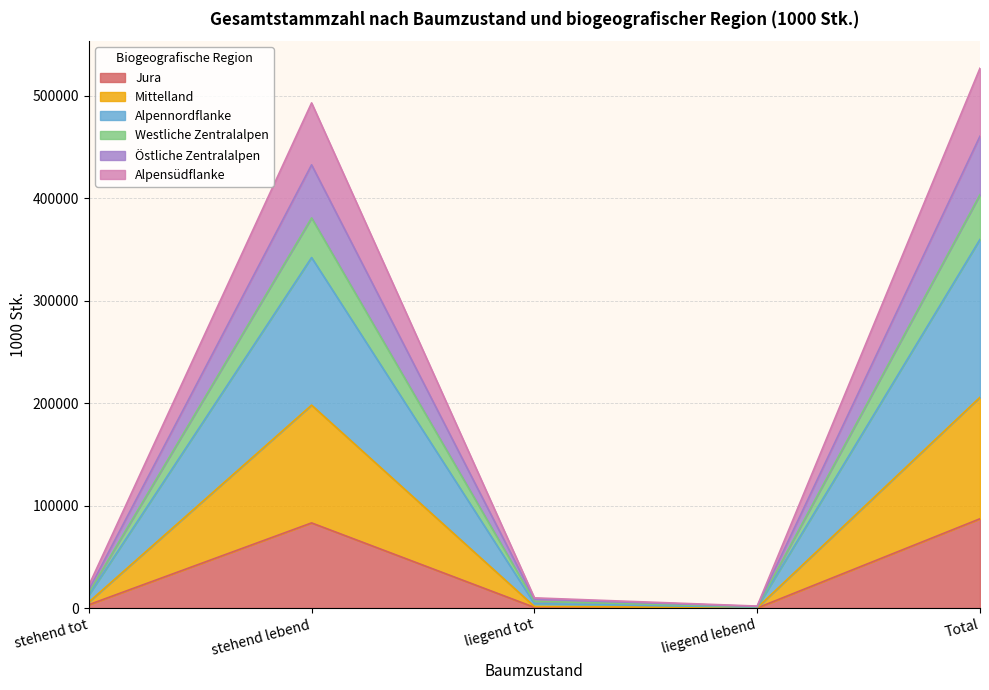

True or false: Alpennordflanke and Östliche Zentralalpen cross at least once.

False